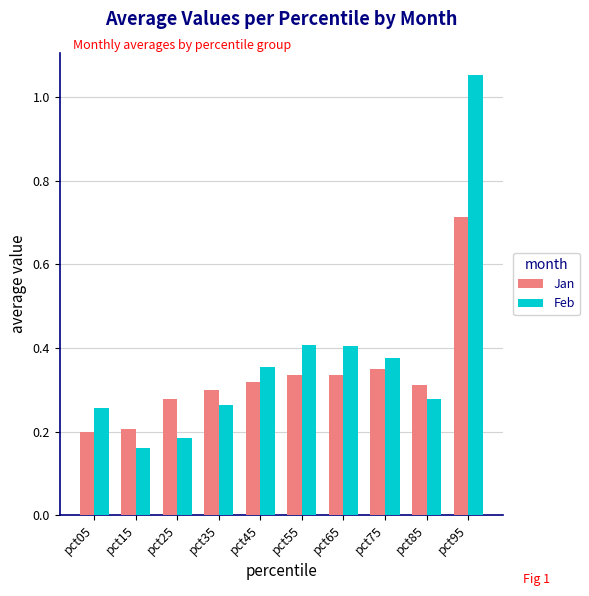

What are all the series names shown in the legend?

Jan, Feb